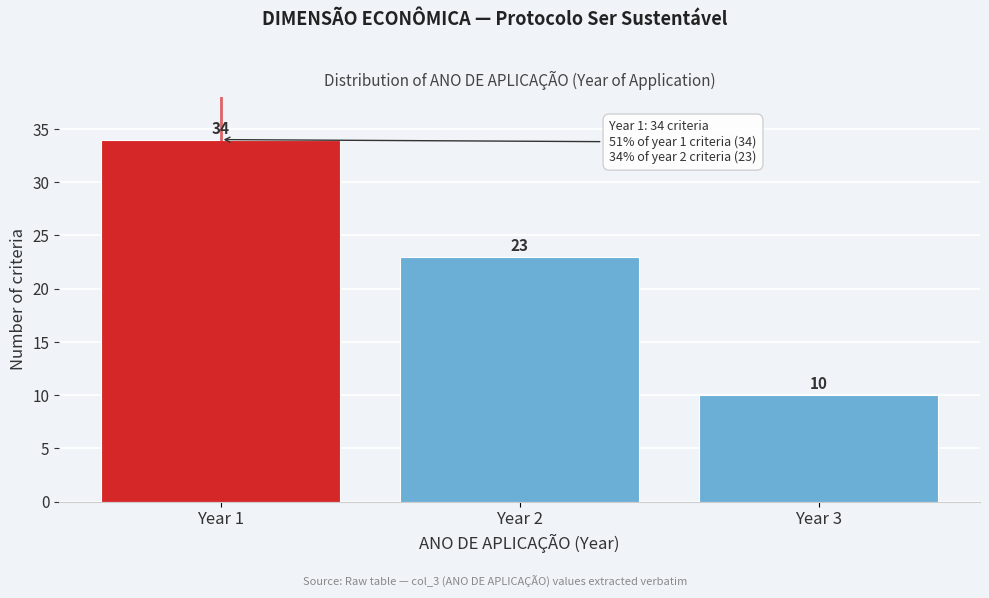

Reading left to right, what are all the values shown in this chart?

Year 1=34	Year 2=23	Year 3=10